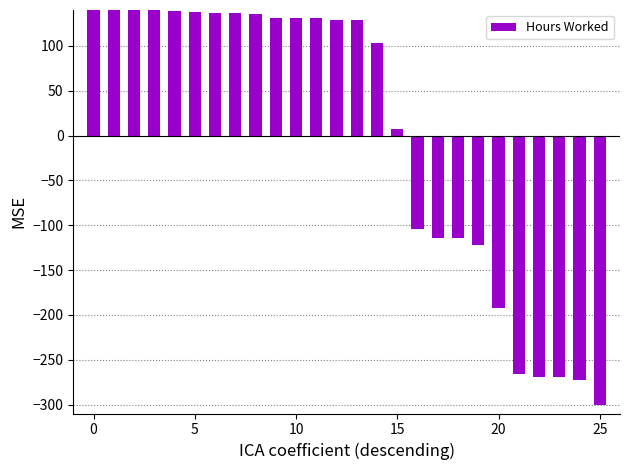

Where is the data nearest to the value -73?

16